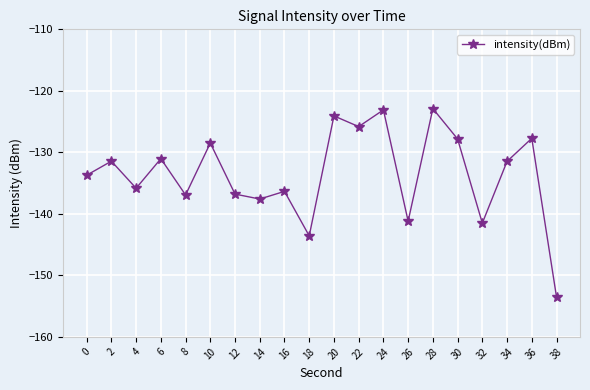

Does the chart have visible grid lines?

Yes